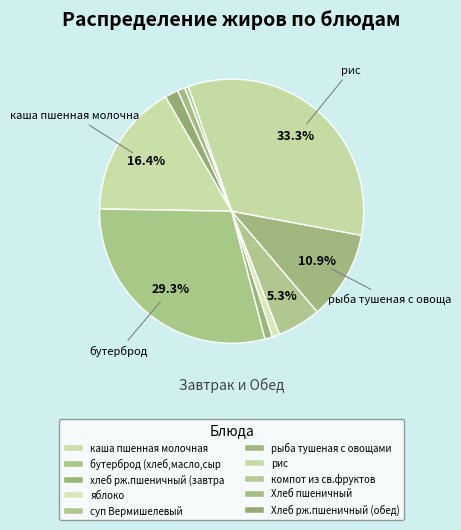

Is it true that яблоко is 11% of the pie?

False